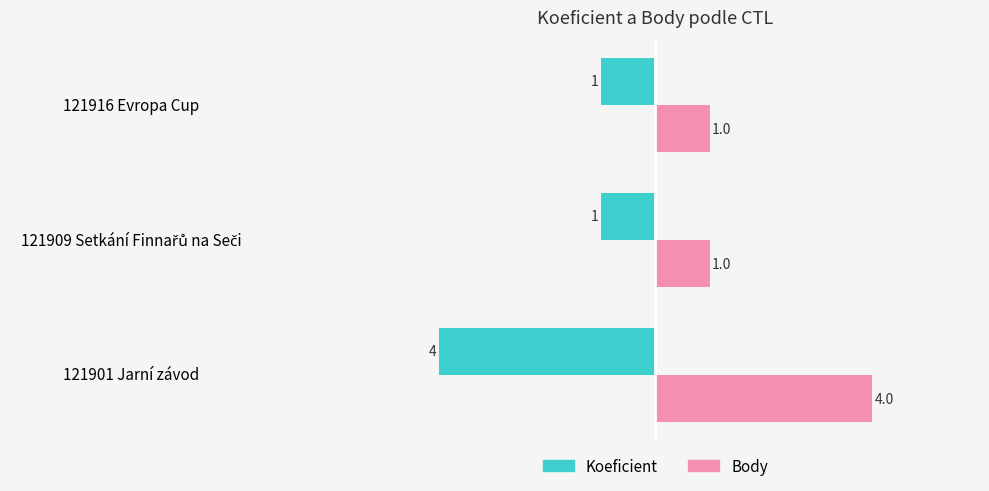

The value of Koeficient at 121916 Evropa Cup is -1. True or false?

True